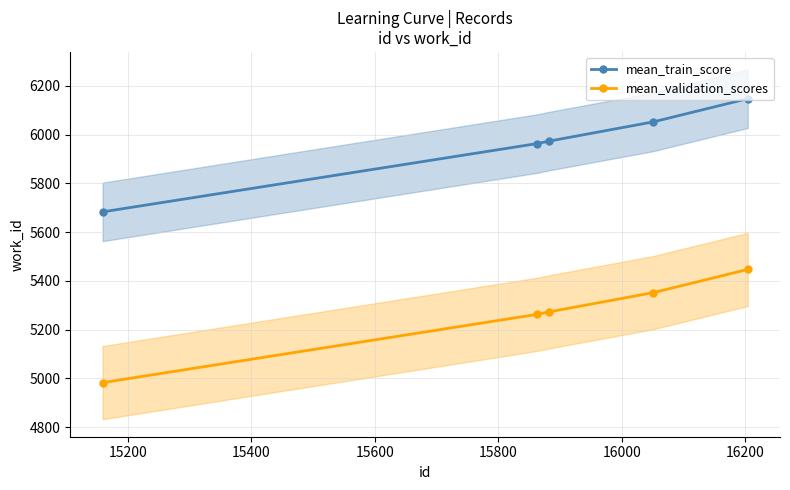

True or false: mean_train_score and mean_validation_scores intersect in this chart.

False